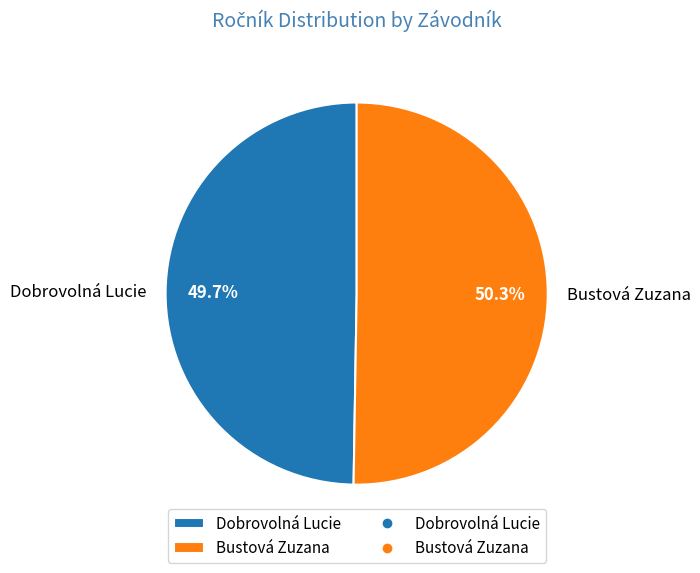

Rank the categories by value from highest to lowest.

Bustová Zuzana, Dobrovolná Lucie